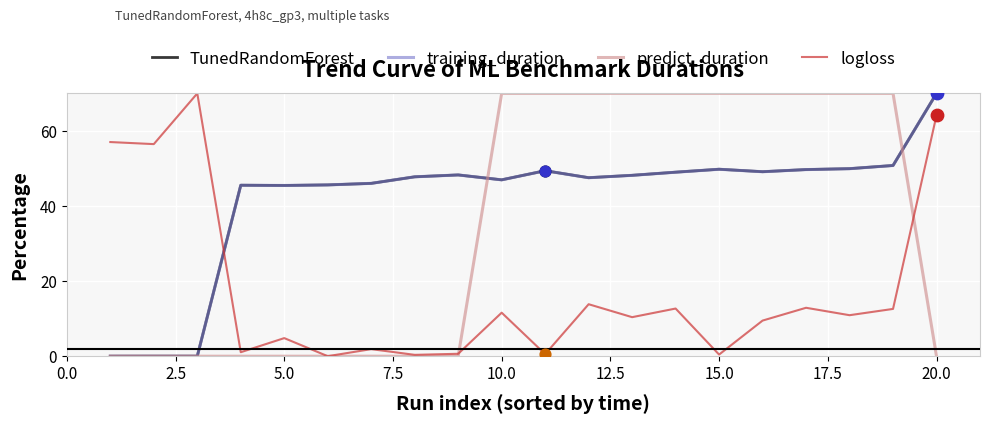

What is the greatest value displayed?

70.0